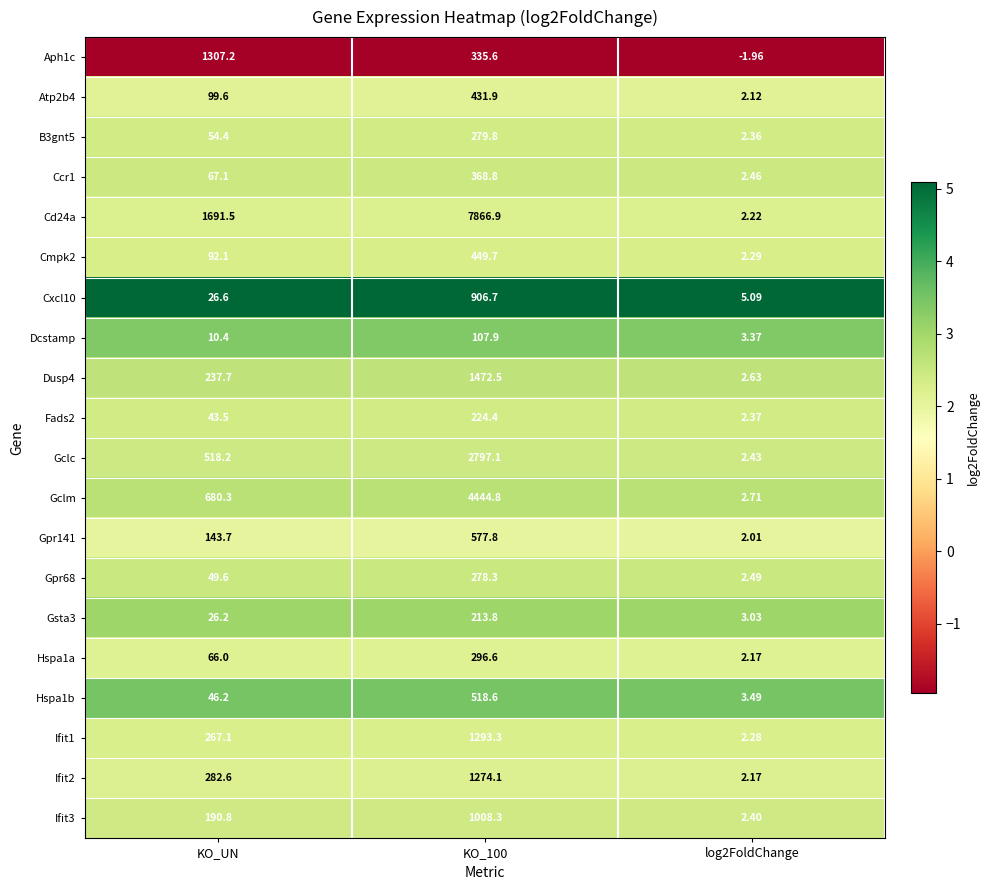

Is the value of Ifit3 at log2FoldChange greater than the value of Gpr141 at KO_UN?

No